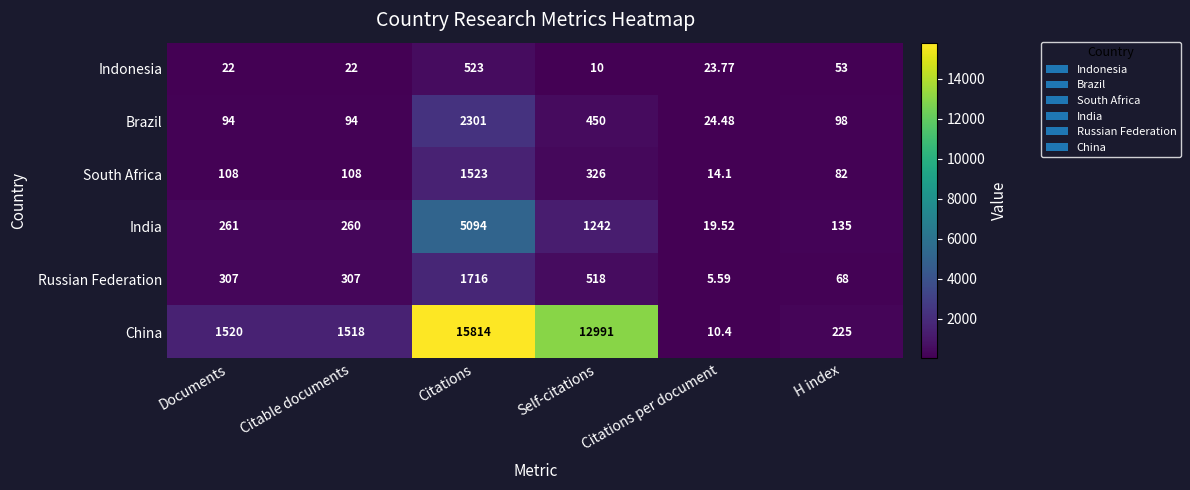

Which category has the highest value in the Brazil series?

Citations